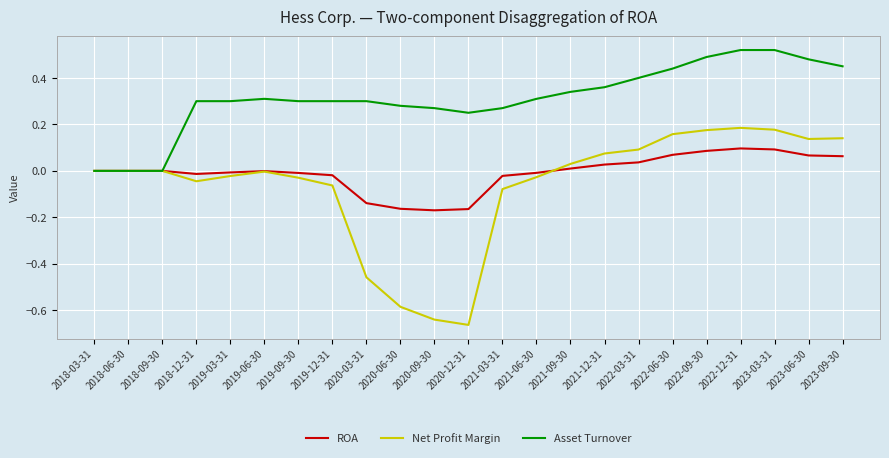

How many series are shown in this chart?

3